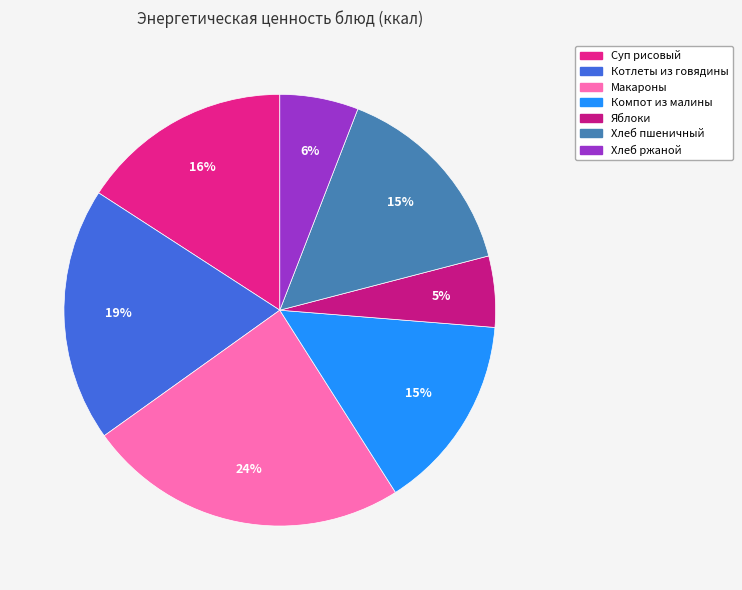

Do Котлеты из говядины and Компот из малины together represent more than half of the pie?

No